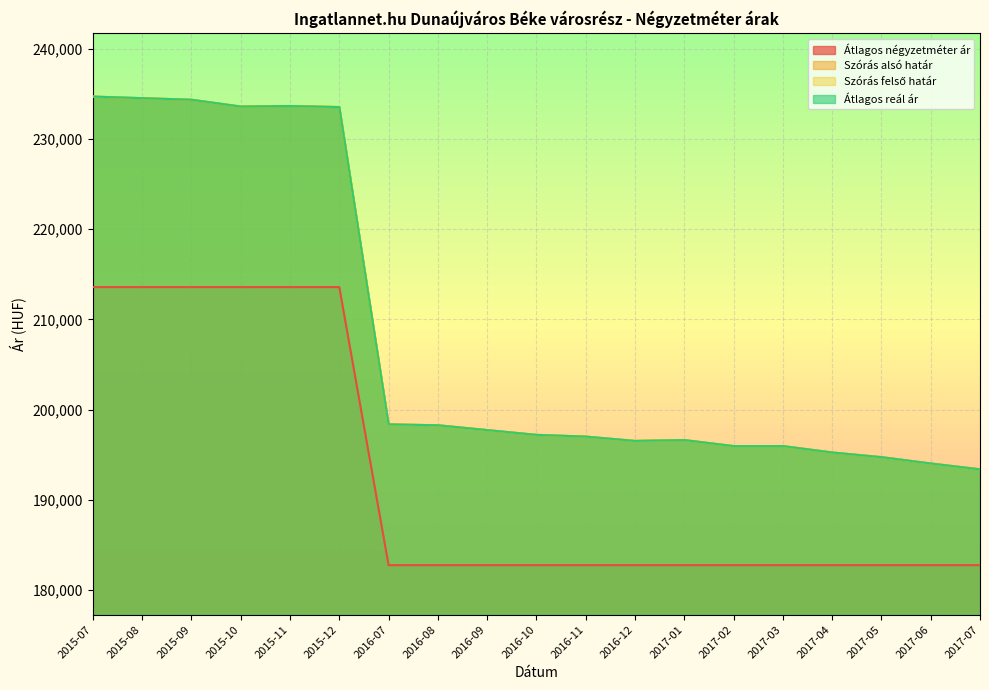

How many data points in Átlagos négyzetméter ár are above 182758?

6